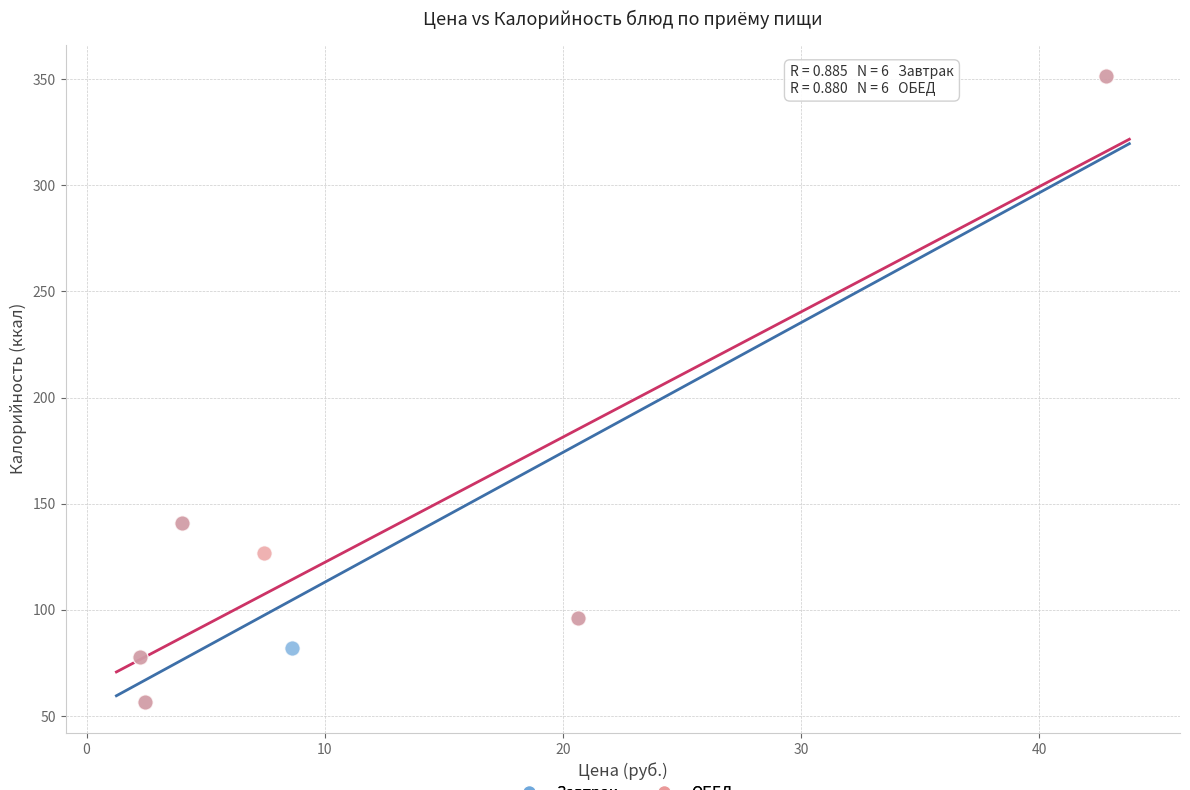

What are all the series names shown in the legend?

Завтрак, ОБЕД